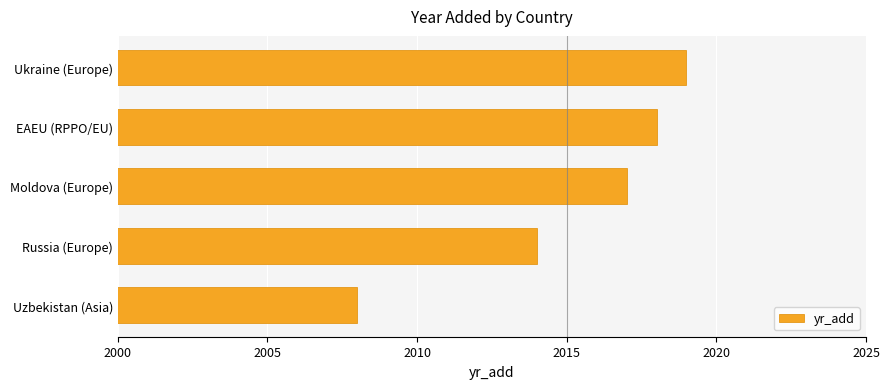

Where is the data nearest to the value 2013?

Russia (Europe)